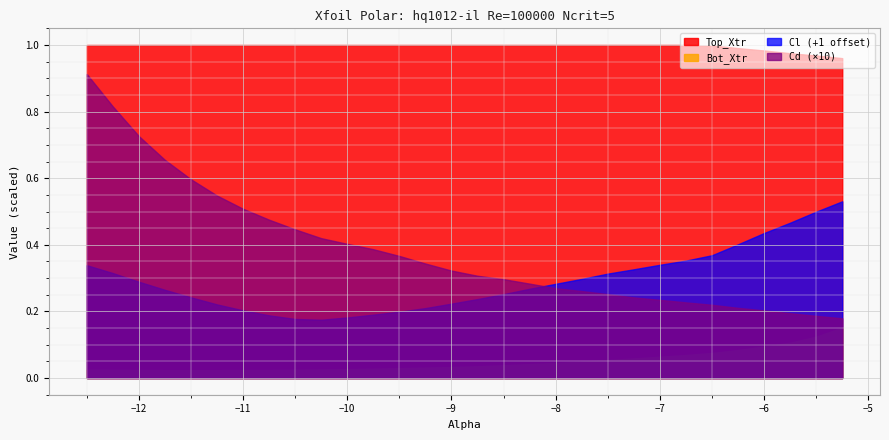

What are all the series names shown in the legend?

Top_Xtr, Bot_Xtr, Cl (+1 offset), Cd (×10)